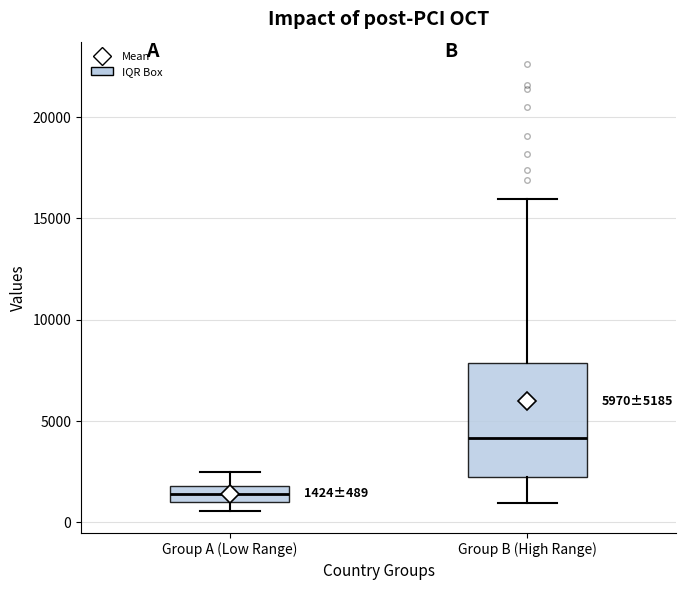

Which box's median line is the highest?

Group B (High Range)